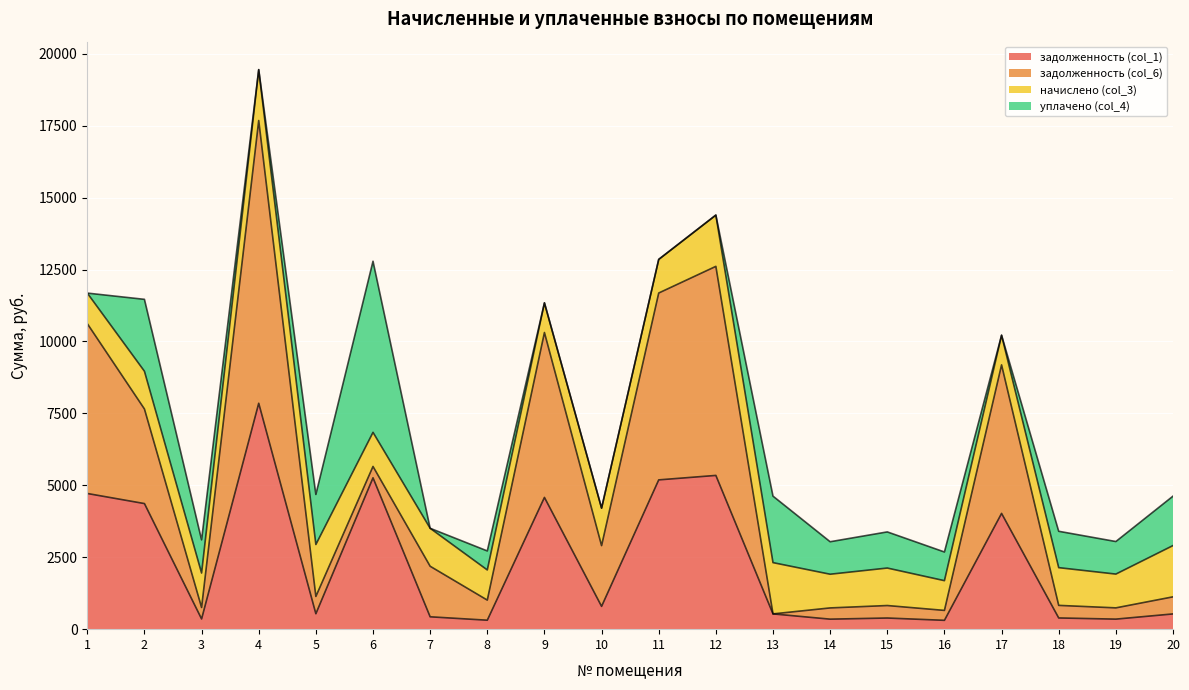

How many interior local valleys does the начислено (col_3) series have?

7